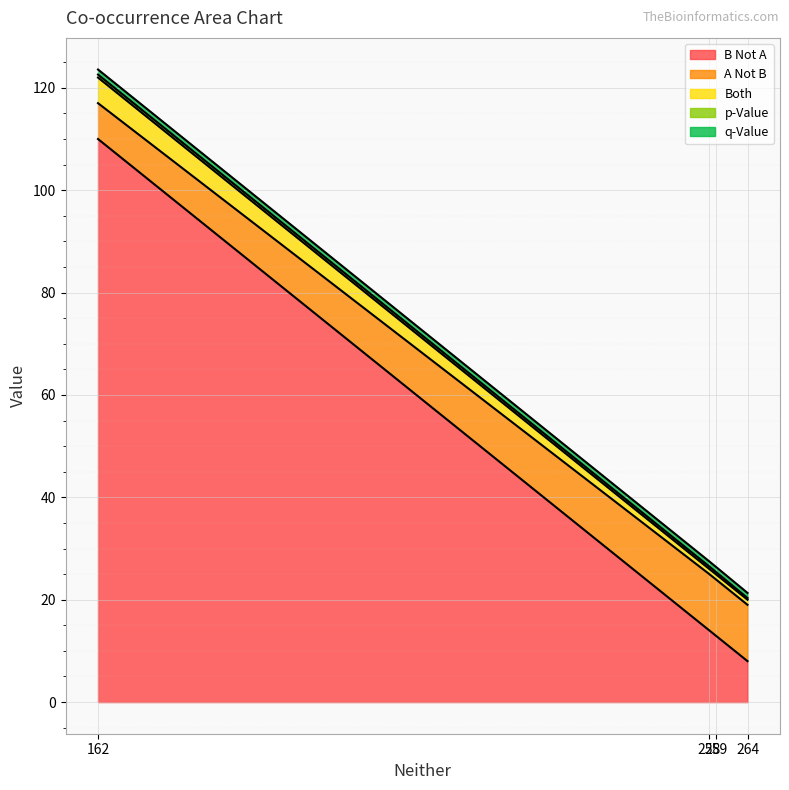

True or false: Both and A Not B cross at least once.

False